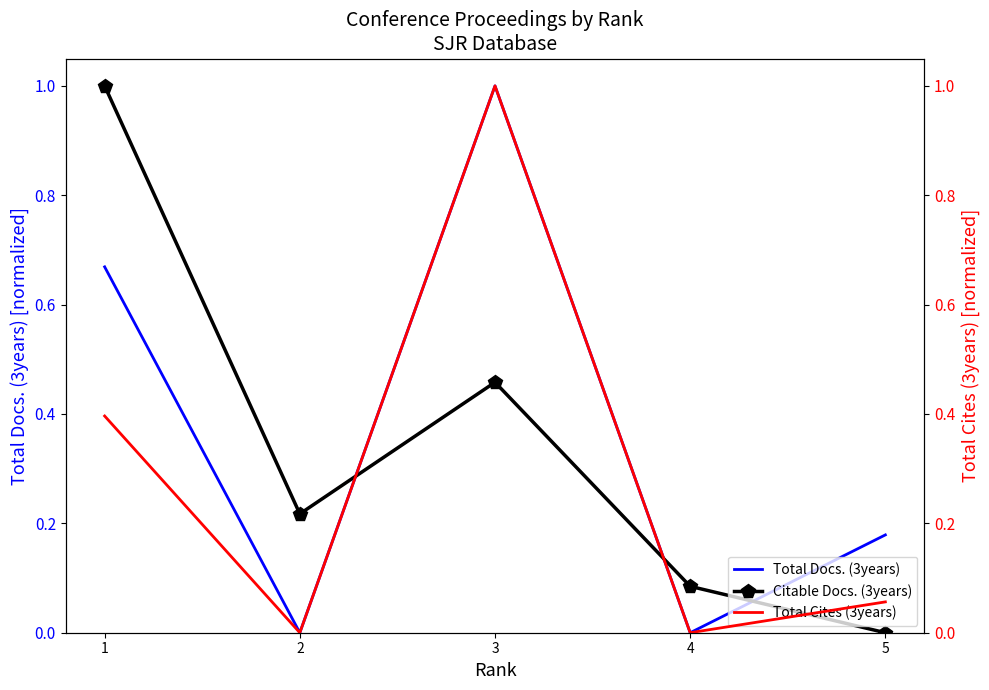

List the labels in order of Citable Docs. (3years) value, smallest first.

5, 4, 2, 3, 1